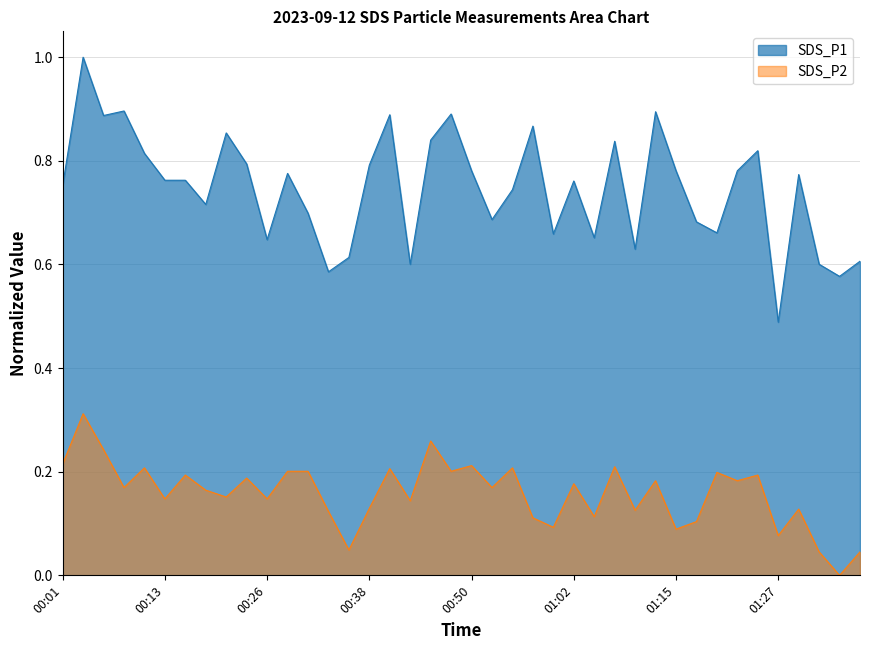

What is the greatest value displayed?

1.0